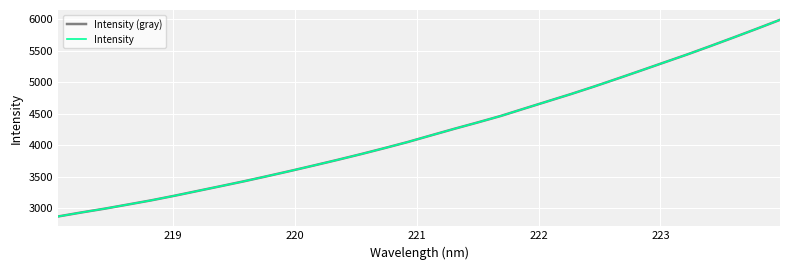

Does the chart display data point markers on the line(s)?

No